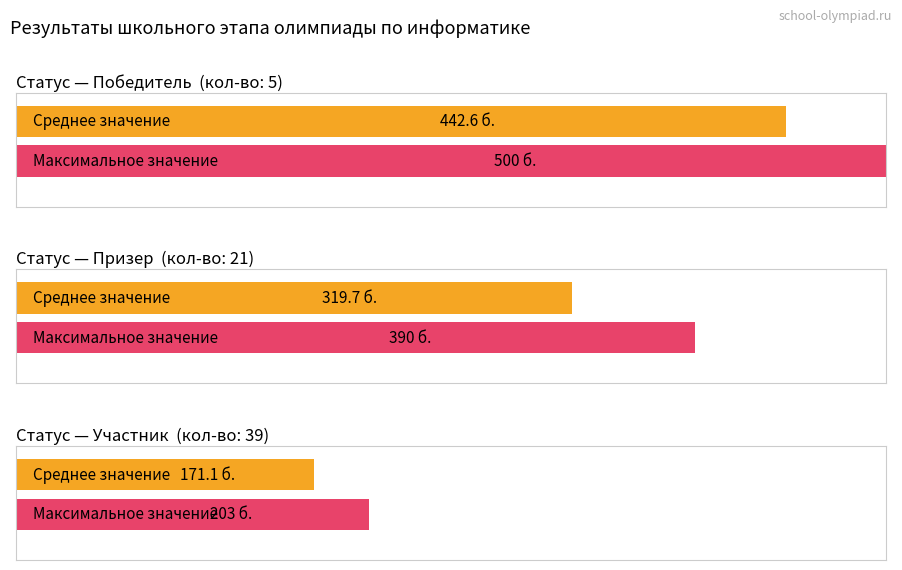

At which category is the sum across all series the highest?

победитель